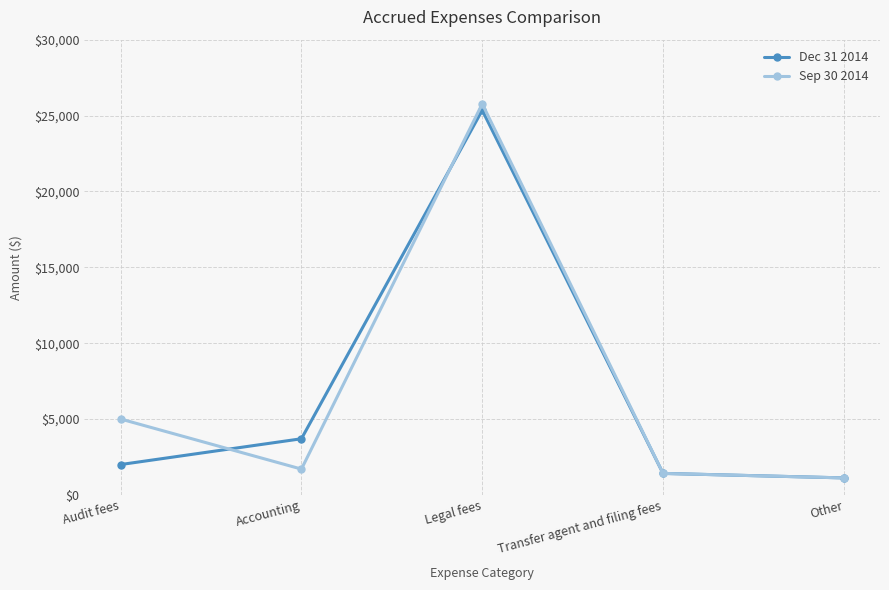

What is the smallest value displayed?

1120